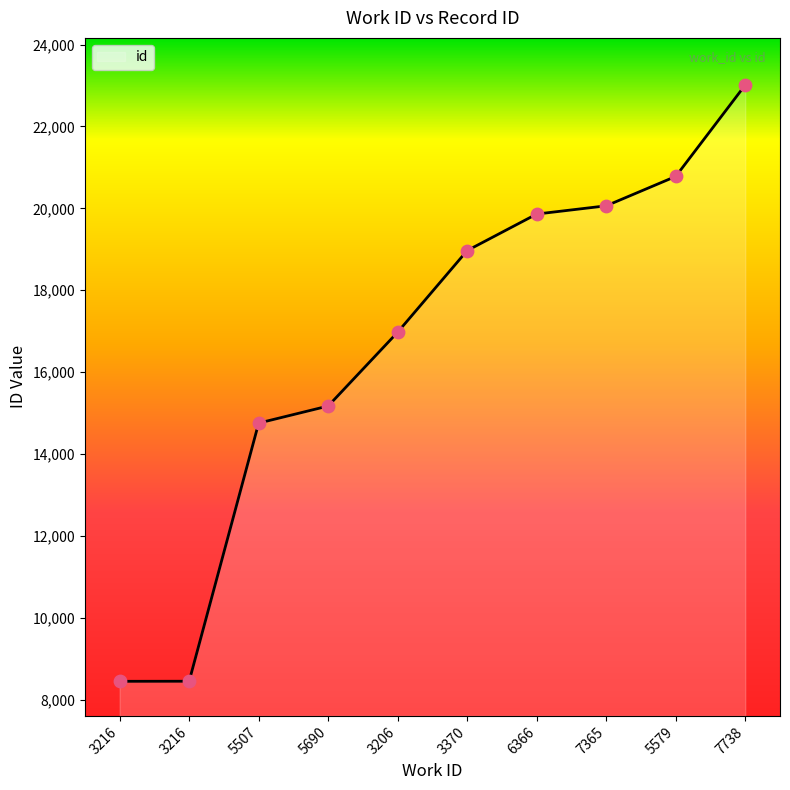

Between 5690 and 5579, which is larger?

5579